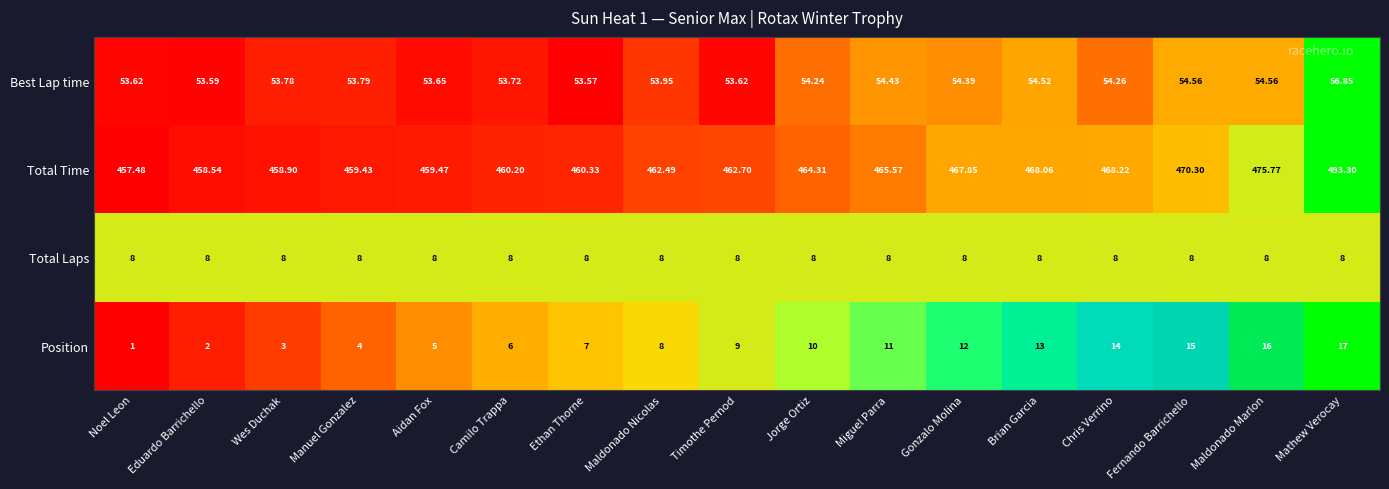

Which label corresponds to the smallest value in the chart?

Noel Leon